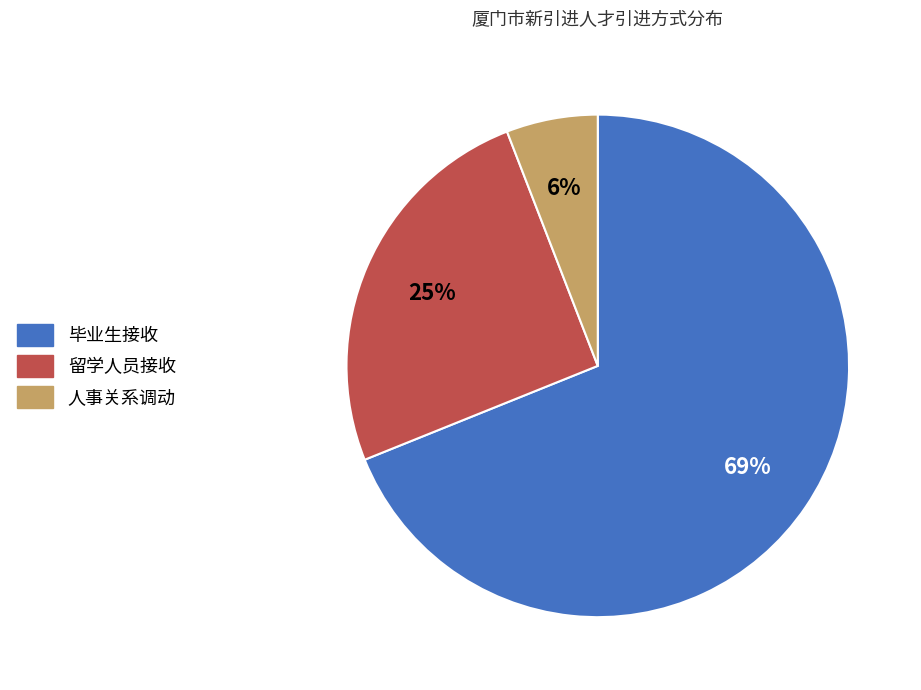

Is the sum of 人事关系调动 and 毕业生接收 greater than half?

Yes